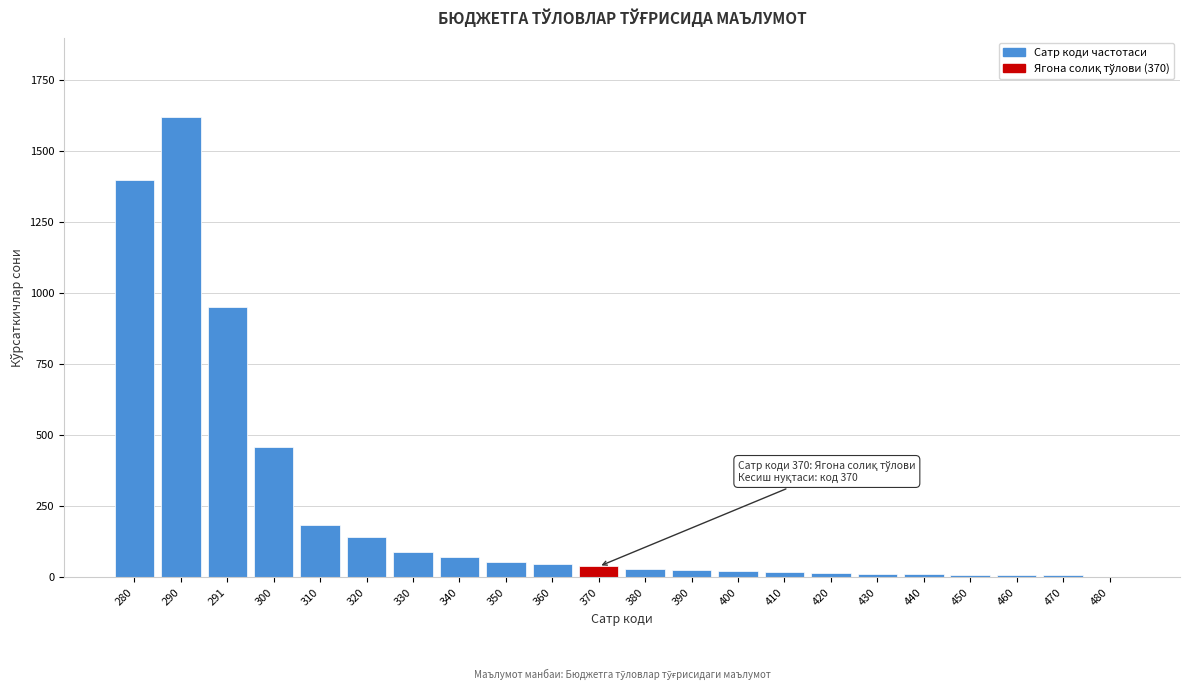

At which category does the chart reach its peak across all series?

290